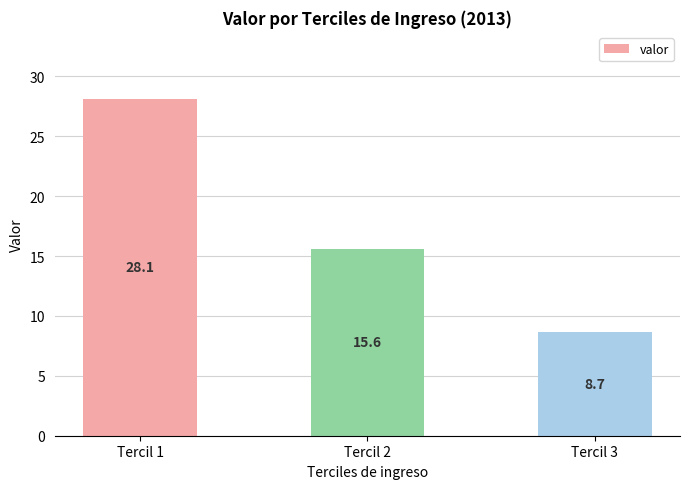

What is the difference between the values at Tercil 2 and Tercil 1?

12.5